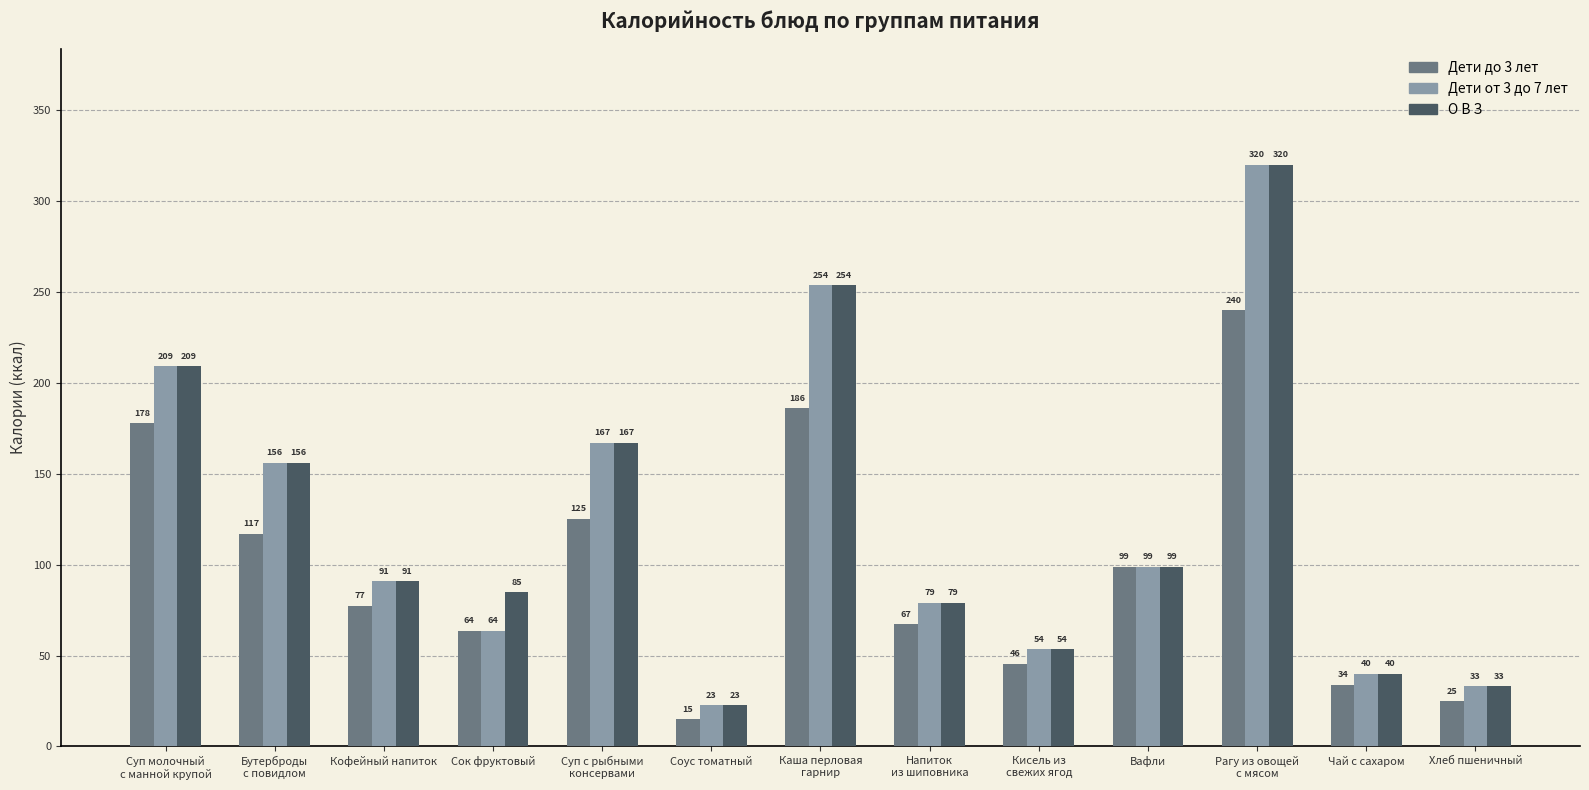

What is the label of the 2nd bar from the left?

Бутерброды
с повидлом